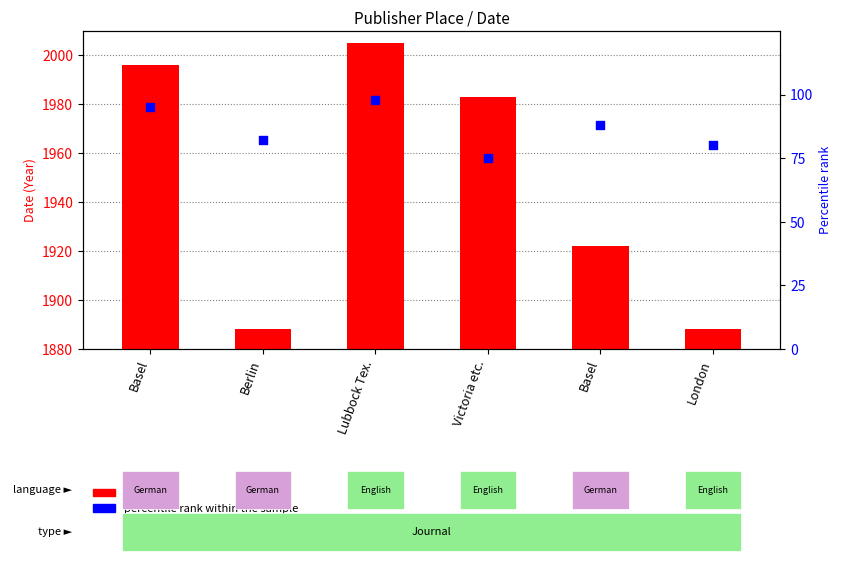

Which series reaches the minimum Y coordinate?

percentile rank within the sample